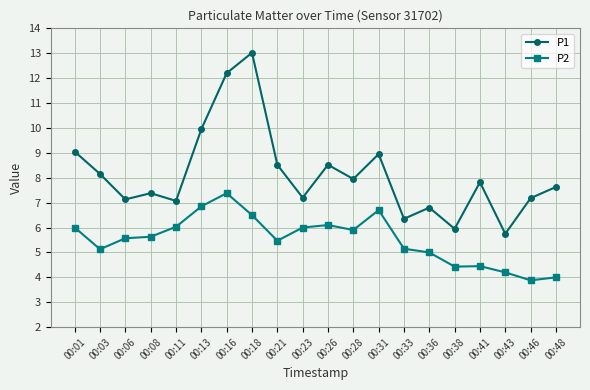

What is the difference between the maximum and minimum values in the P2 series?

3.5